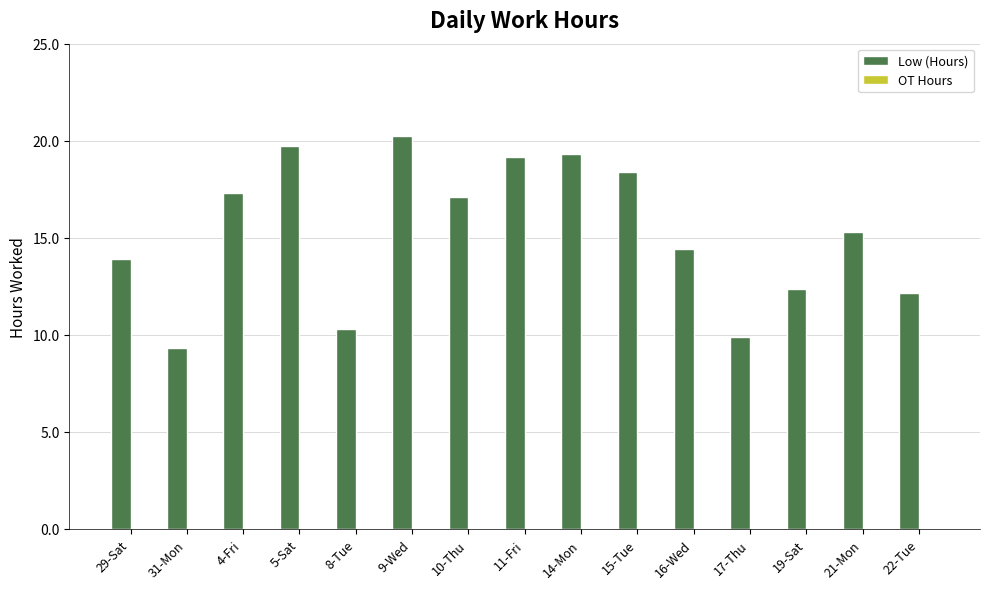

What is the value of the 10th bar from the left?

18.4